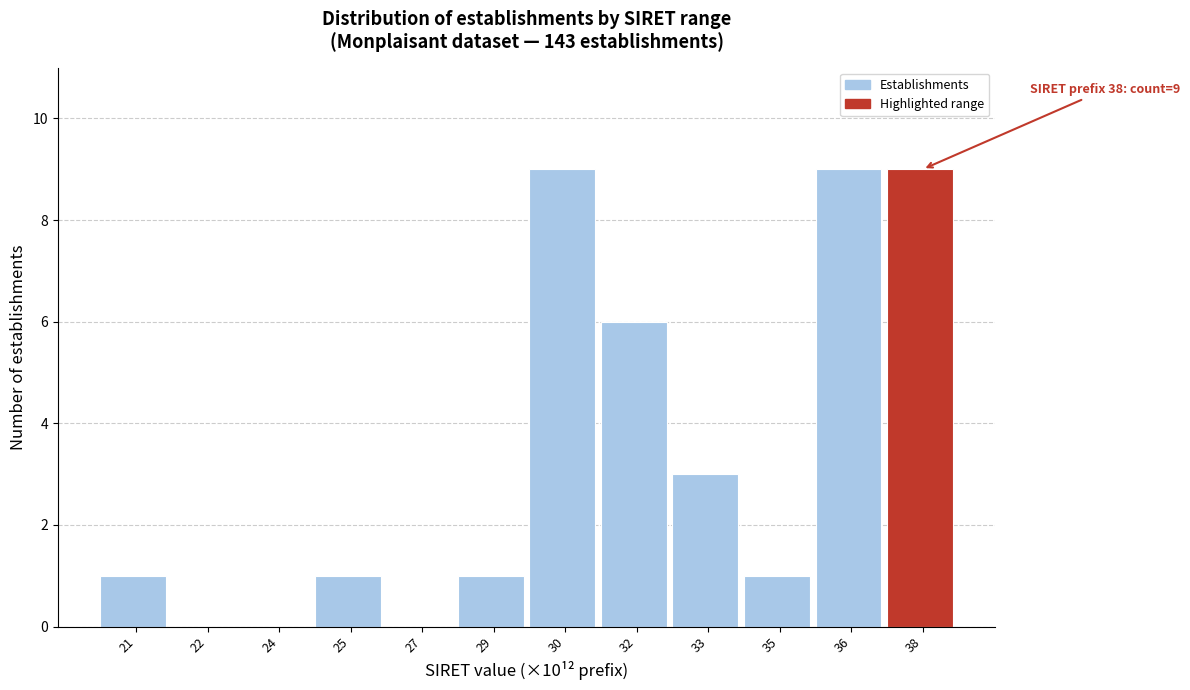

Reading left to right, extract all data points from this chart.

21=1	22=0	24=0	25=1	27=0	29=1	30=9	32=6	33=3	35=1	36=9	38=9